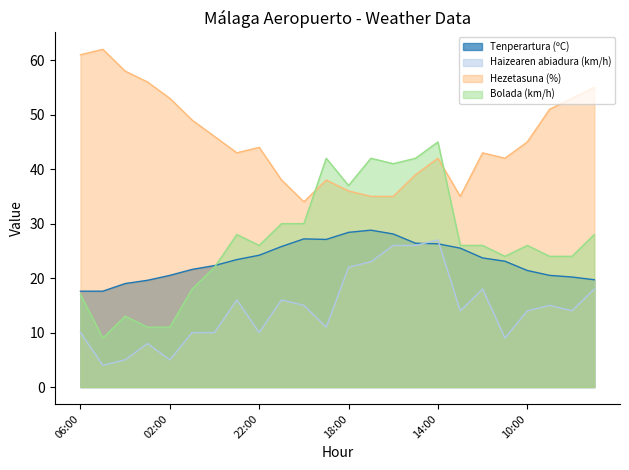

What is the greatest value displayed?

62.0